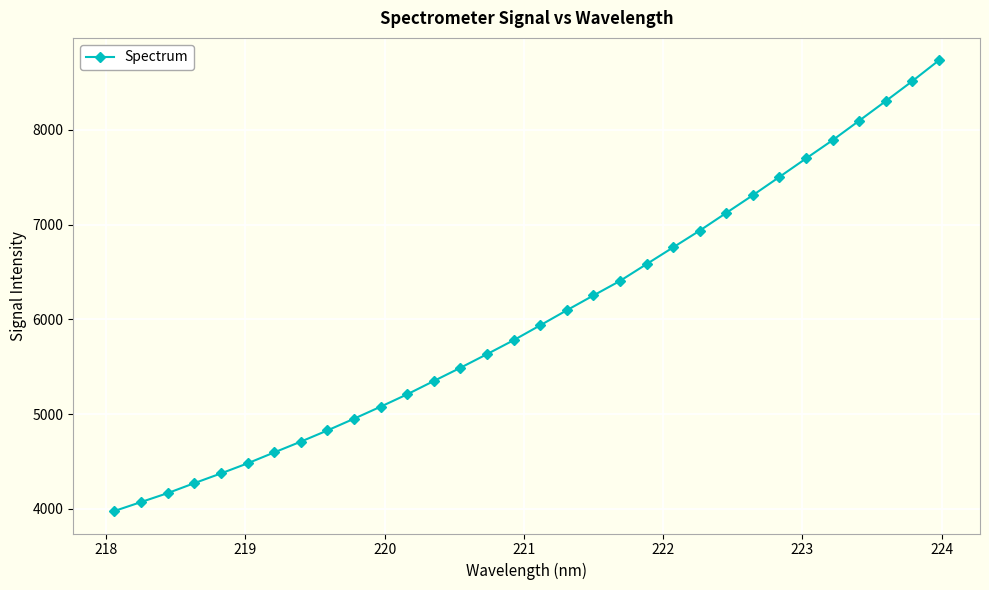

What is the smallest value displayed?

3978.4